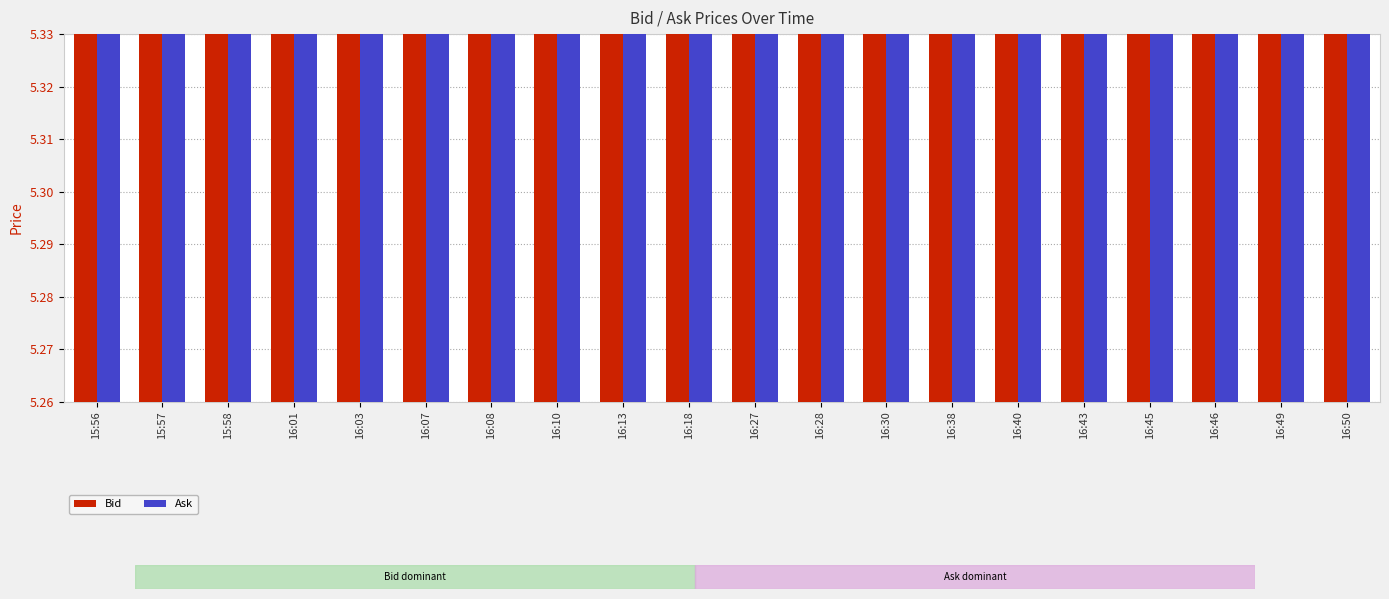

Reading right to left, transcribe all the data shown in this chart.

Bid: 5.3	5.3	5.3	5.3	5.3	5.3	5.3	5.3	5.3	5.3	5.3	5.3	5.3	5.3	5.3	5.3	5.3	5.3	5.3	5.3
Ask: 5.3	5.3	5.3	5.3	5.3	5.3	5.3	5.3	5.3	5.3	5.3	5.3	5.3	5.3	5.3	5.3	5.3	5.3	5.3	5.3